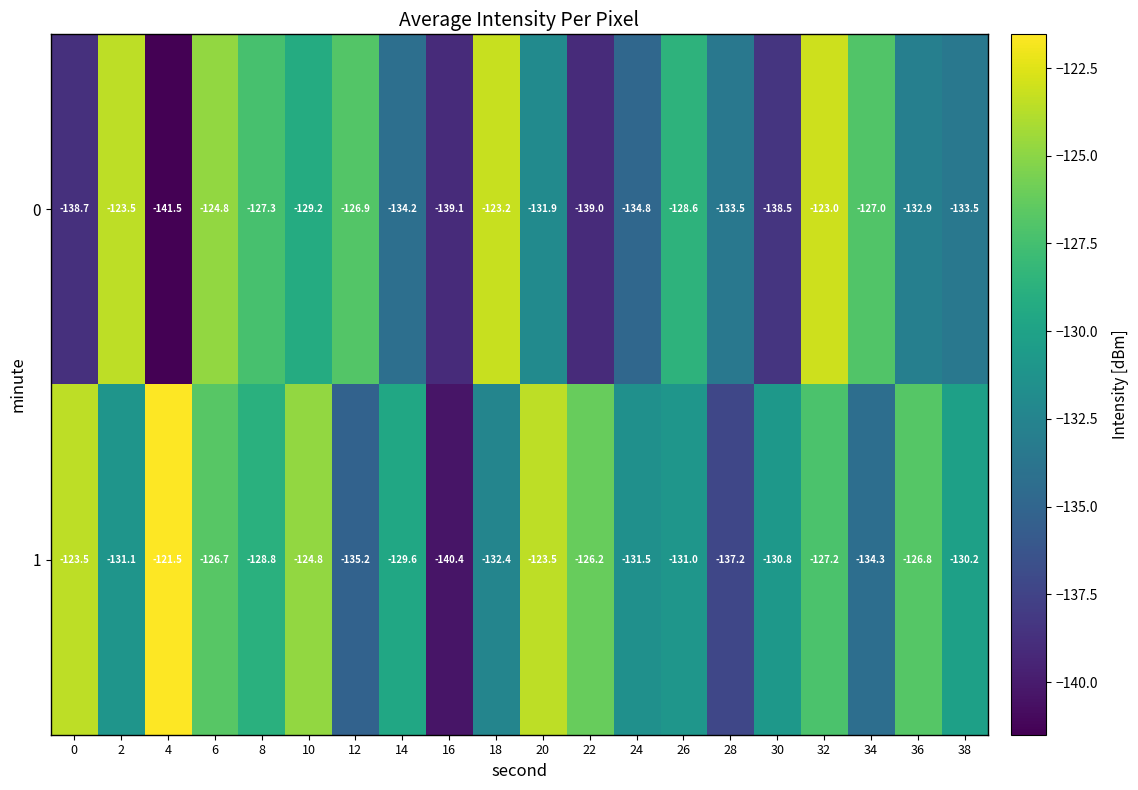

What is the difference between the second highest and second lowest values in the 1 series?

13.7